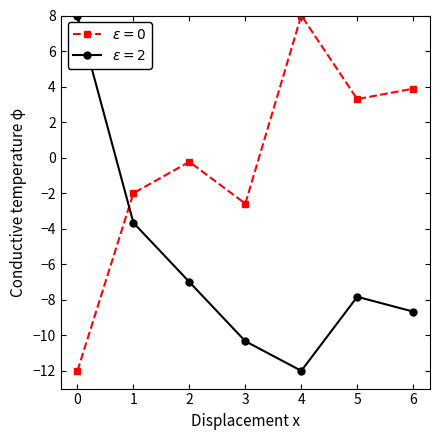

What is the greatest value displayed?

8.0